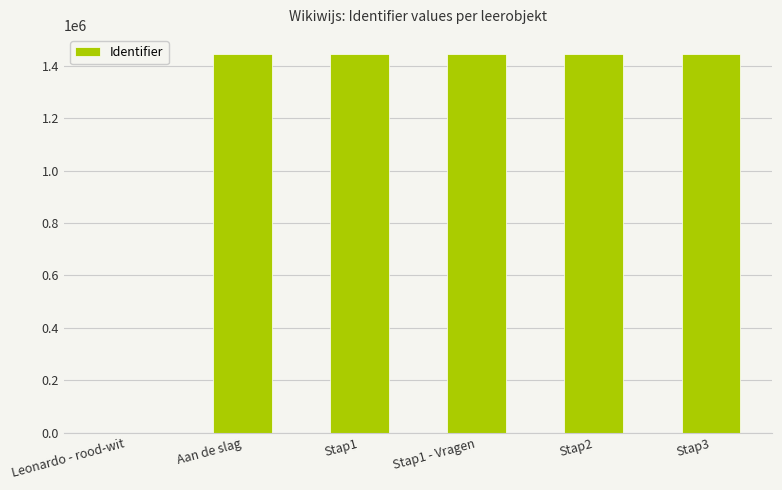

Between Stap2 and Leonardo - rood-wit, which is larger?

Stap2